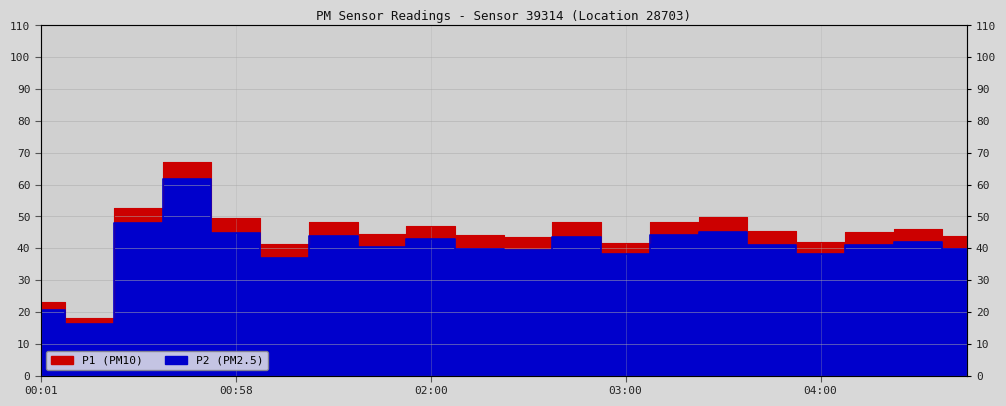

Which series changed the most between 01:13 and 02:45?

P1